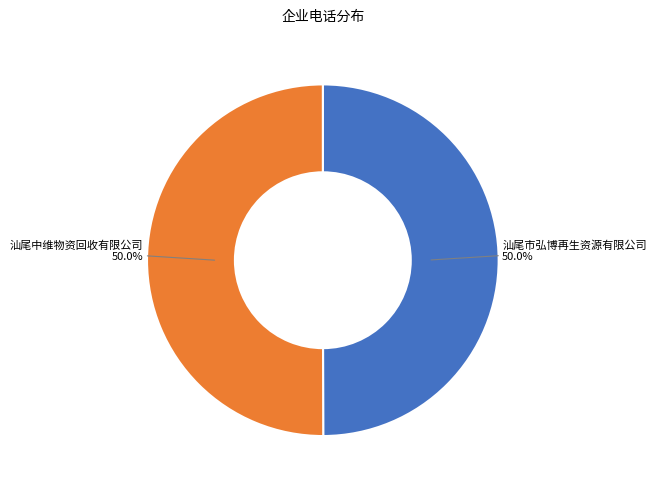

What portion of the pie excludes 汕尾市弘博再生资源有限公司?

50.0%